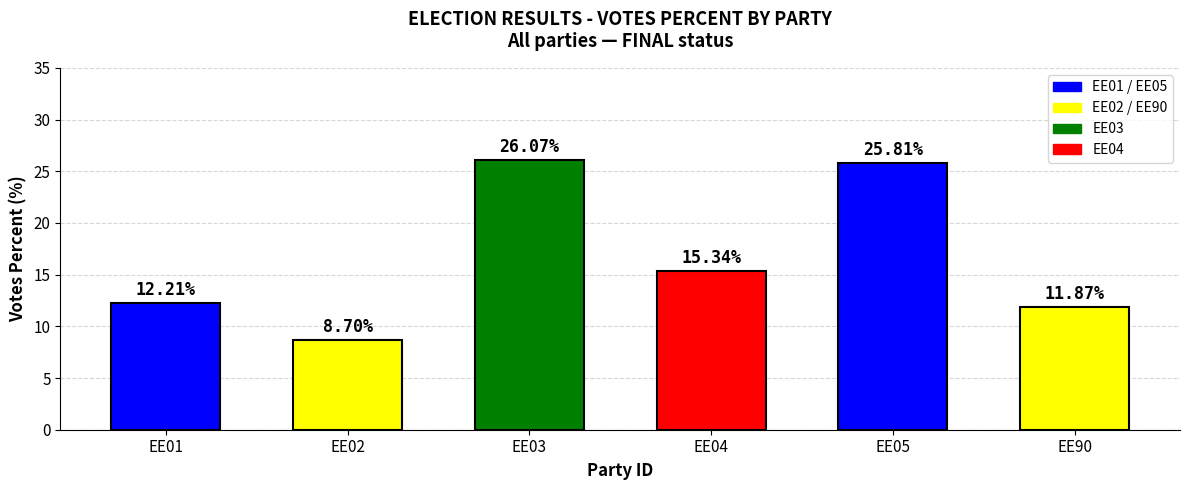

The chart shows a value of 15.3 at EE04. True or false?

True